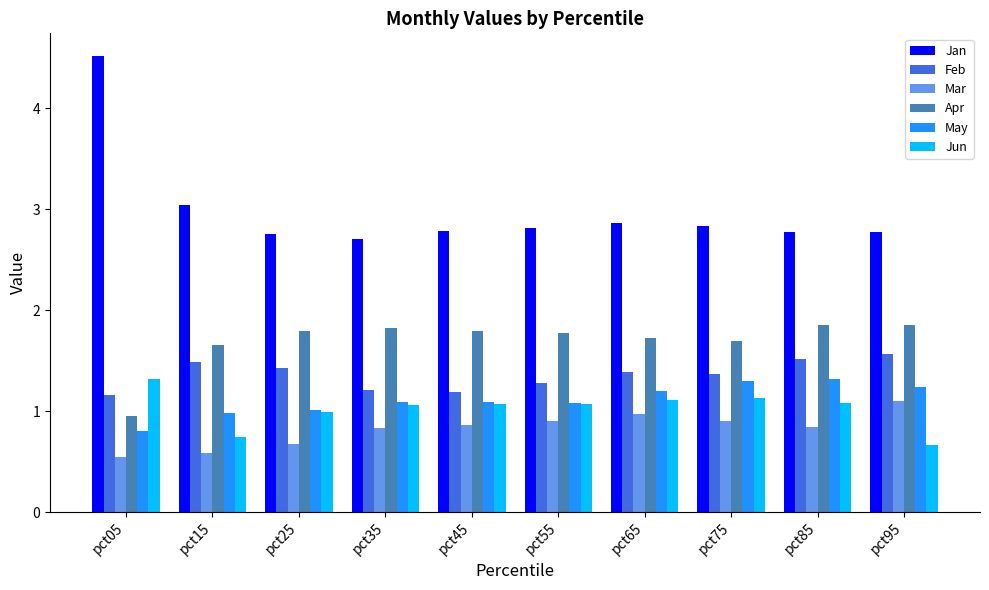

True or false: Mar has a value of 1.3 at pct55.

False